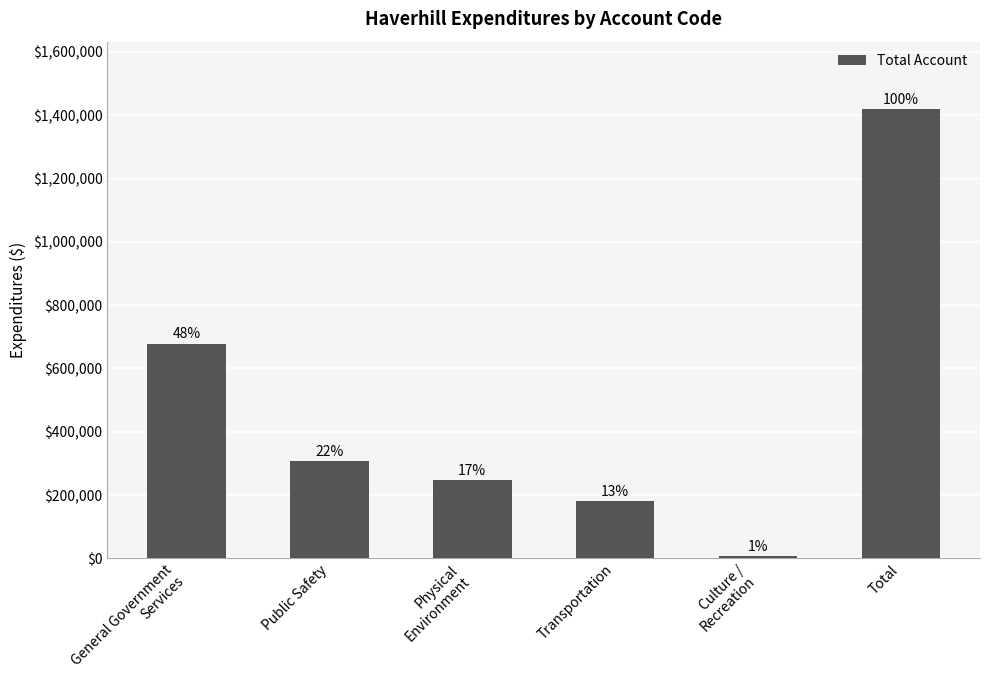

What is the change in value from General Government
Services to Culture /
Recreation?

-670678